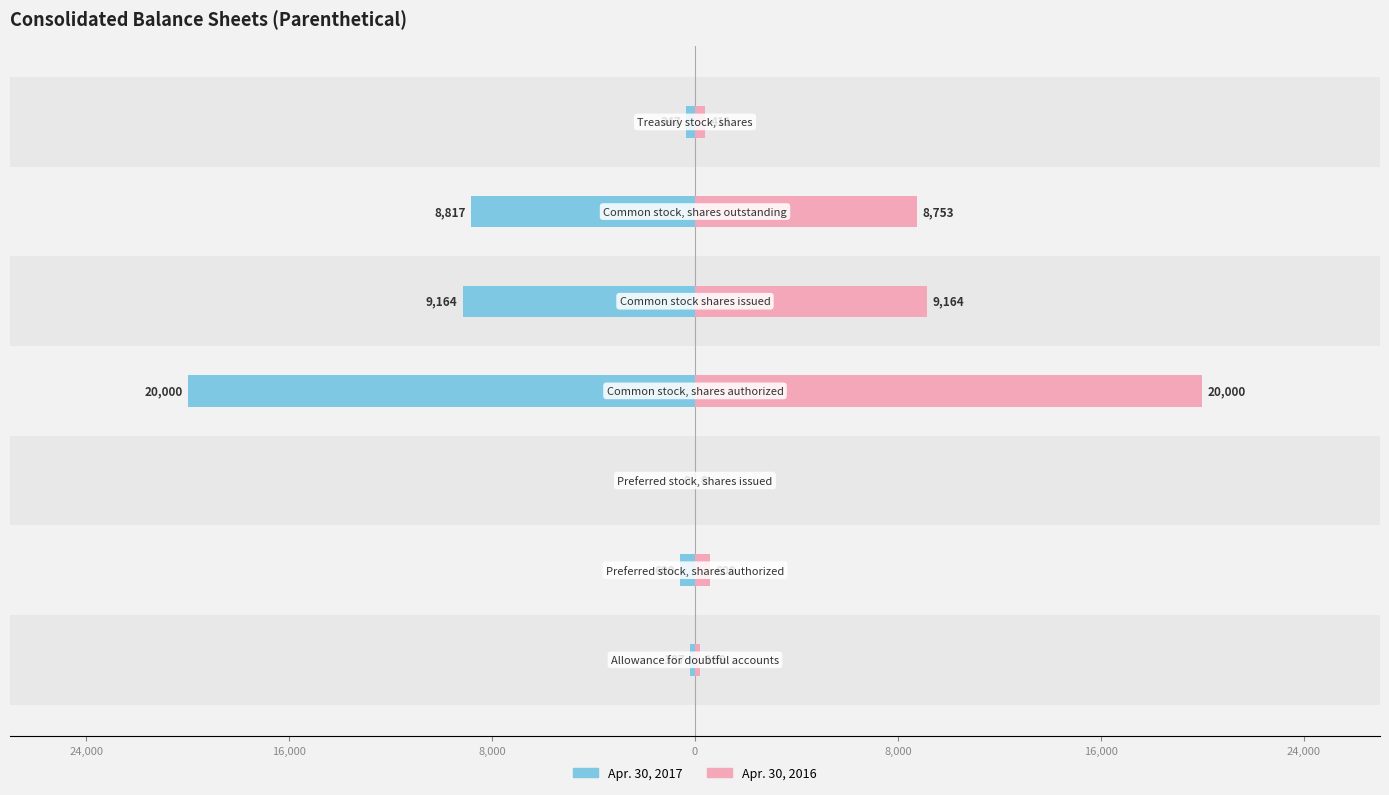

List the series in order of their overall mean, lowest first.

Apr. 30, 2017, Apr. 30, 2016